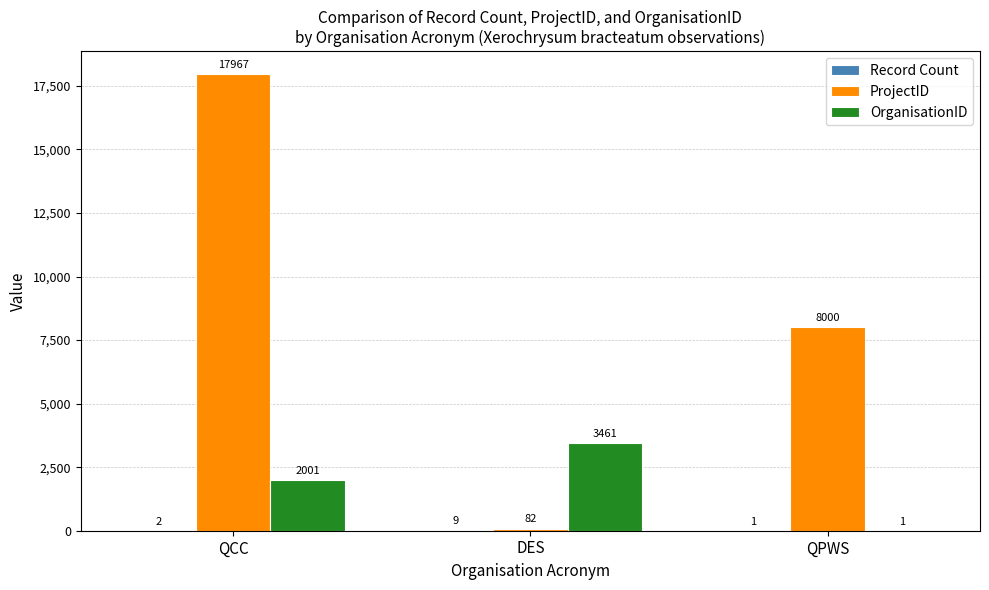

What is the sum of the ProjectID values at DES and QCC?

18049